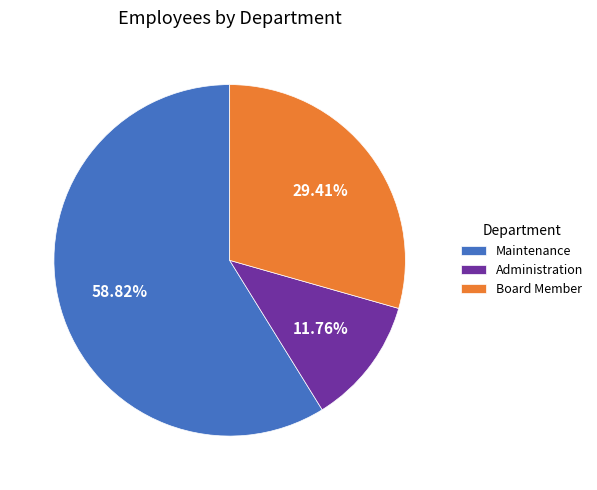

Which category has the smallest portion of the pie?

Administration